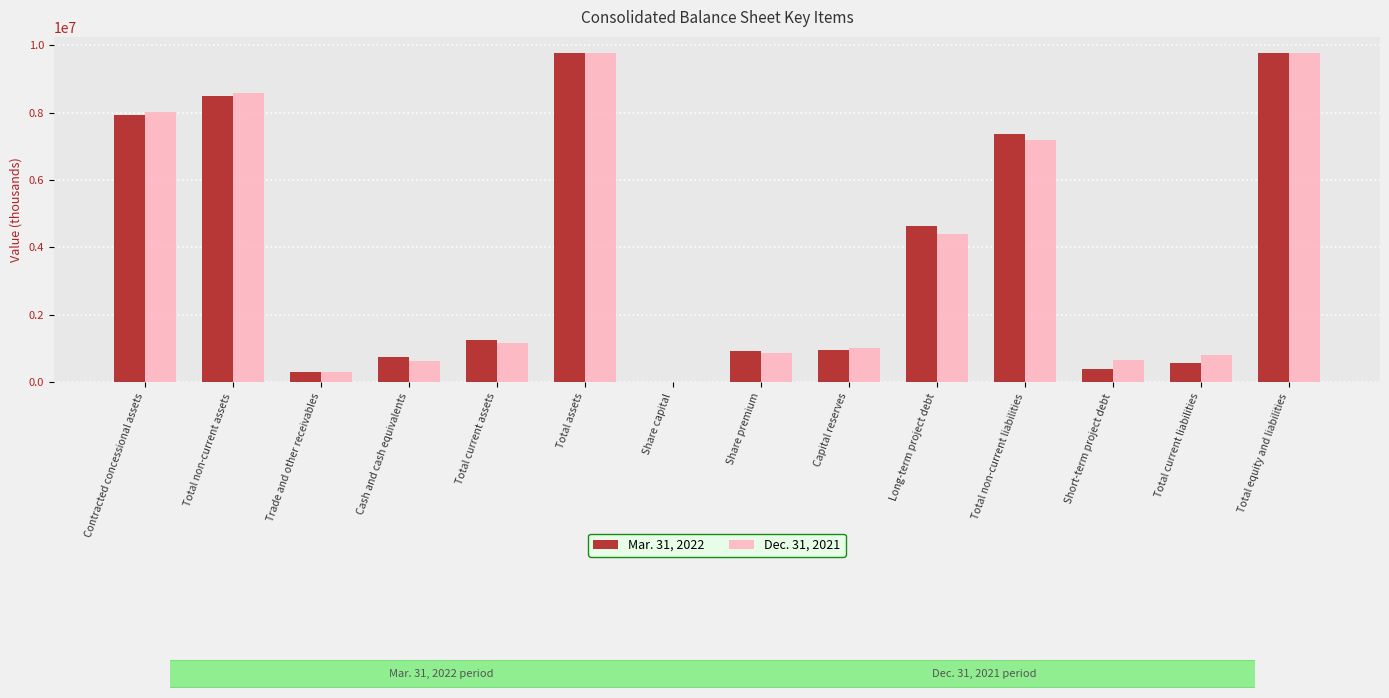

What is the total value across all series at Capital reserves?

1989546